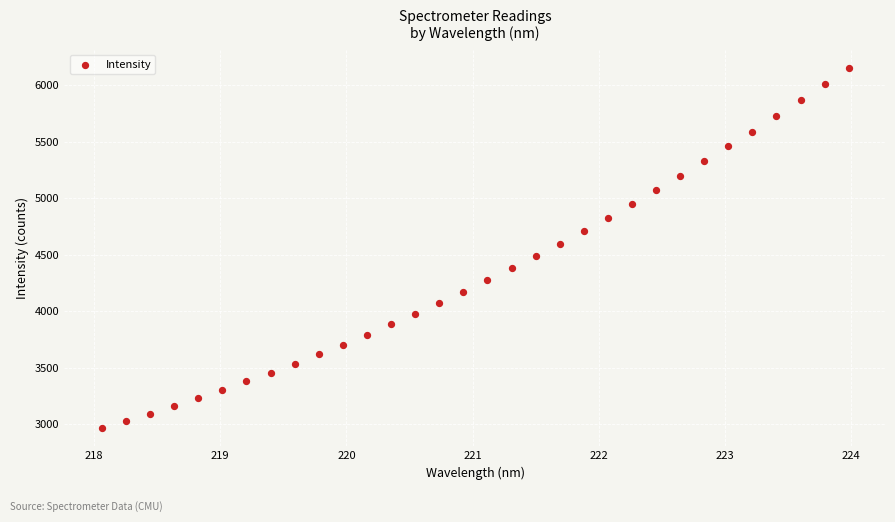

What is the range of Y values (max minus min)?

3191.4